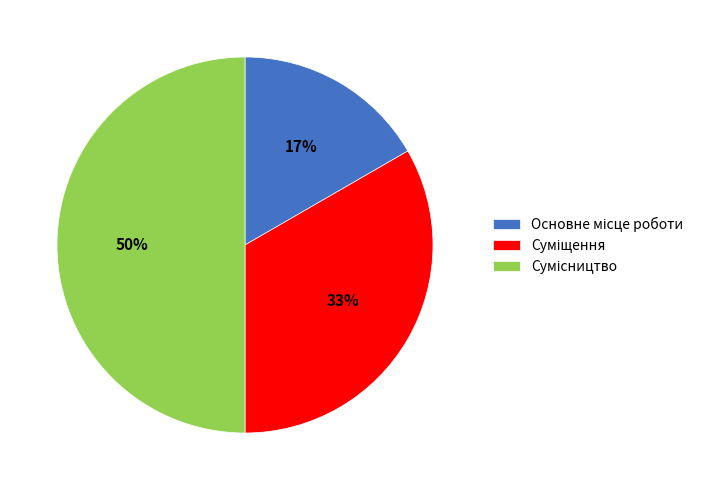

To the nearest percent, what is the average slice percentage?

33%